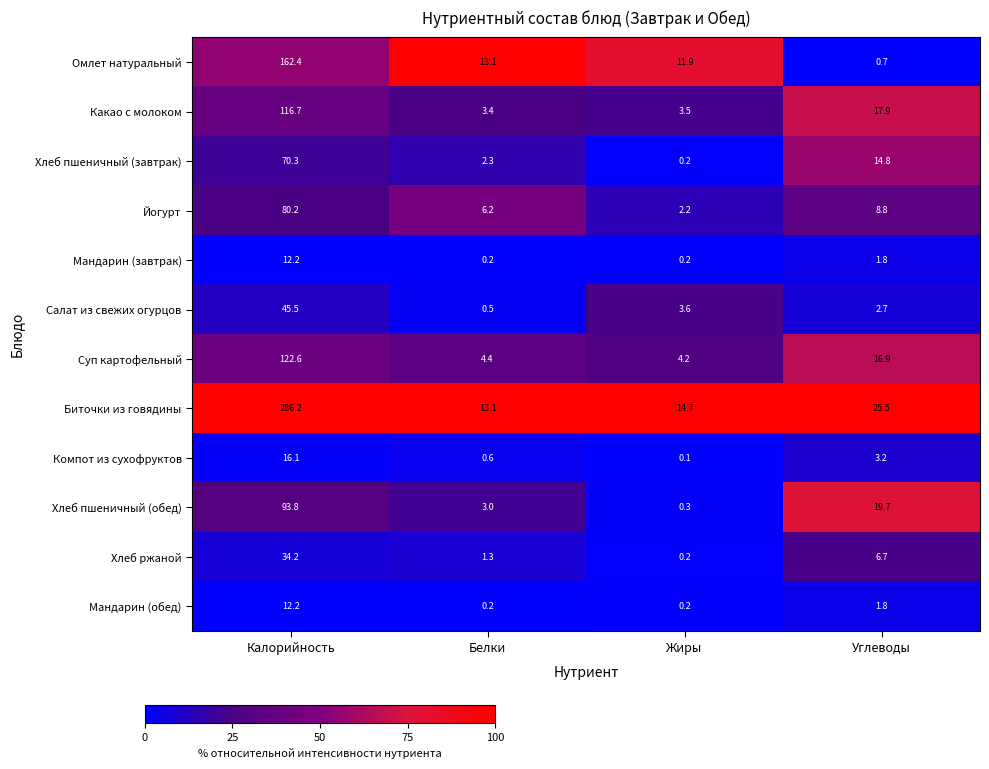

What is the average value of the Омлет натуральный series?

47.0